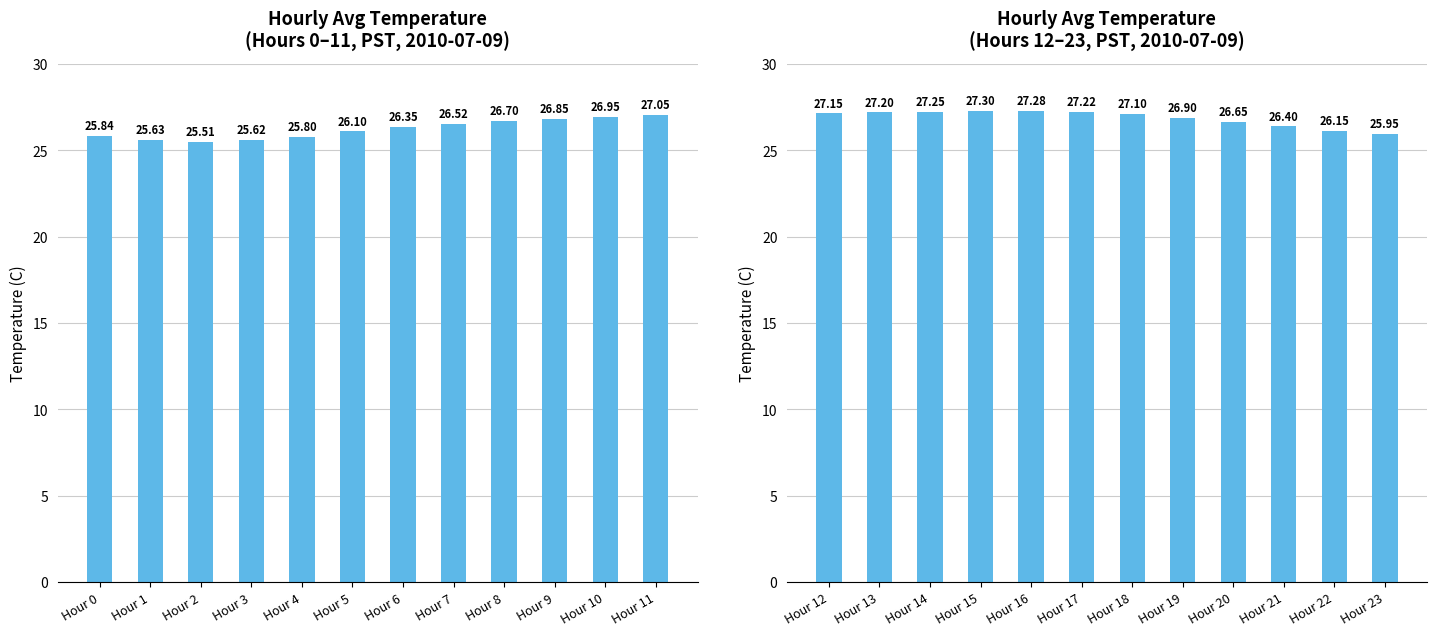

What is the greatest value displayed?

27.3